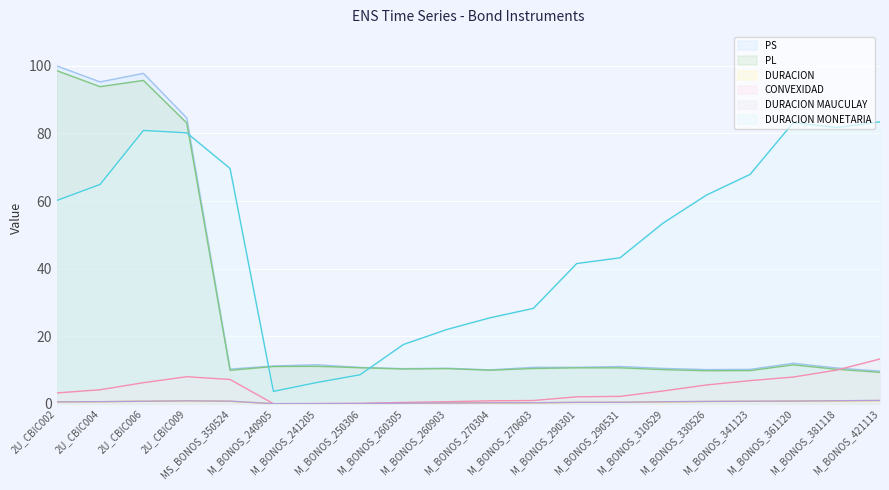

Which label corresponds to the largest value in the chart?

2U_CBIC002